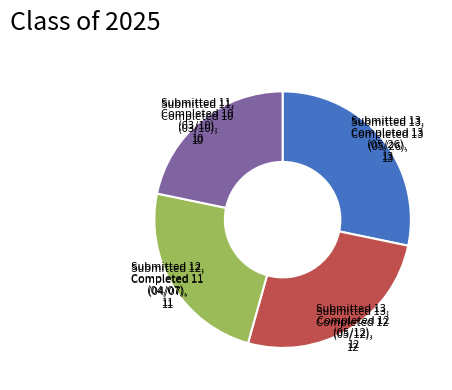

Does Submitted 11, Completed 10 (03/10), 10 represent more than half of the total?

No